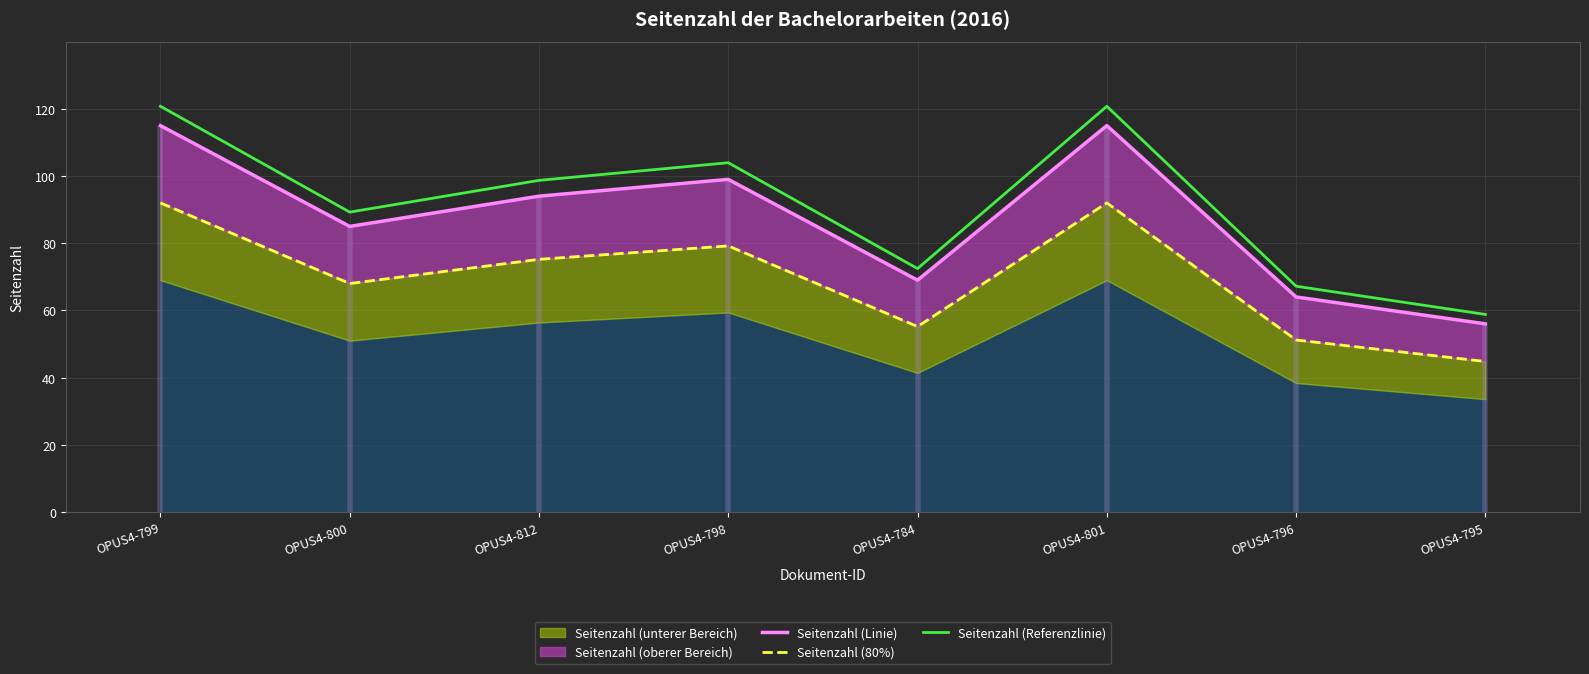

Where is Seitenzahl (80%) nearest to the value 68?

OPUS4-800